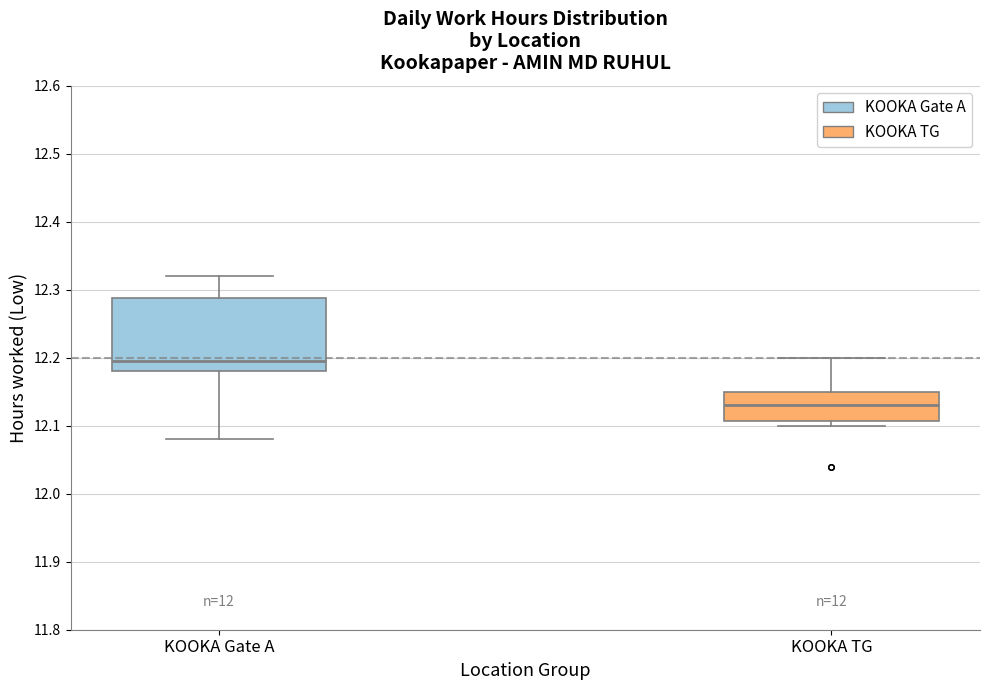

Reading left to right, read every box against the y-axis: the position of its median line, the range the box covers, and the ends of its whiskers. The values are not printed on the chart, so give them approximately, as read against the axis.

KOOKA Gate A: median 12.20, box 12.18 to 12.29, whiskers 12.08 to 12.32
KOOKA TG: median 12.13, box 12.11 to 12.15, whiskers 12.10 to 12.20